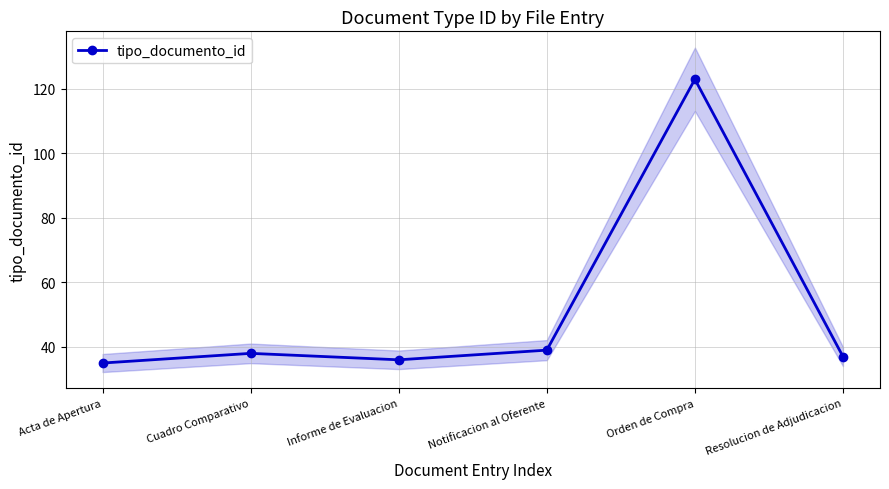

List the labels in order of value, largest first.

Orden de Compra, Notificacion al Oferente, Cuadro Comparativo, Resolucion de Adjudicacion, Informe de Evaluacion, Acta de Apertura